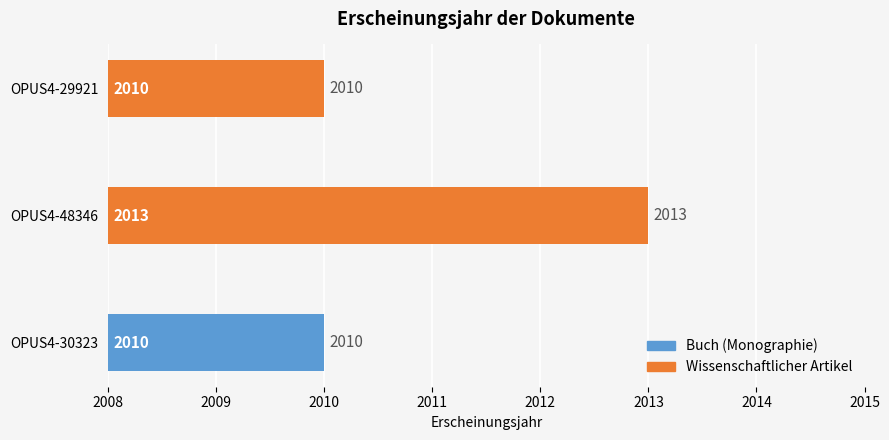

True or false: the data shows 2010 at OPUS4-29921.

True